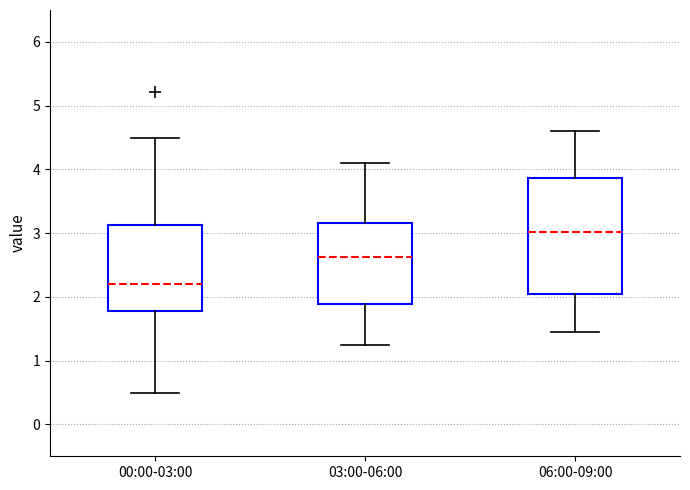

Which box is the tallest, from its lower edge to its upper edge?

06:00-09:00